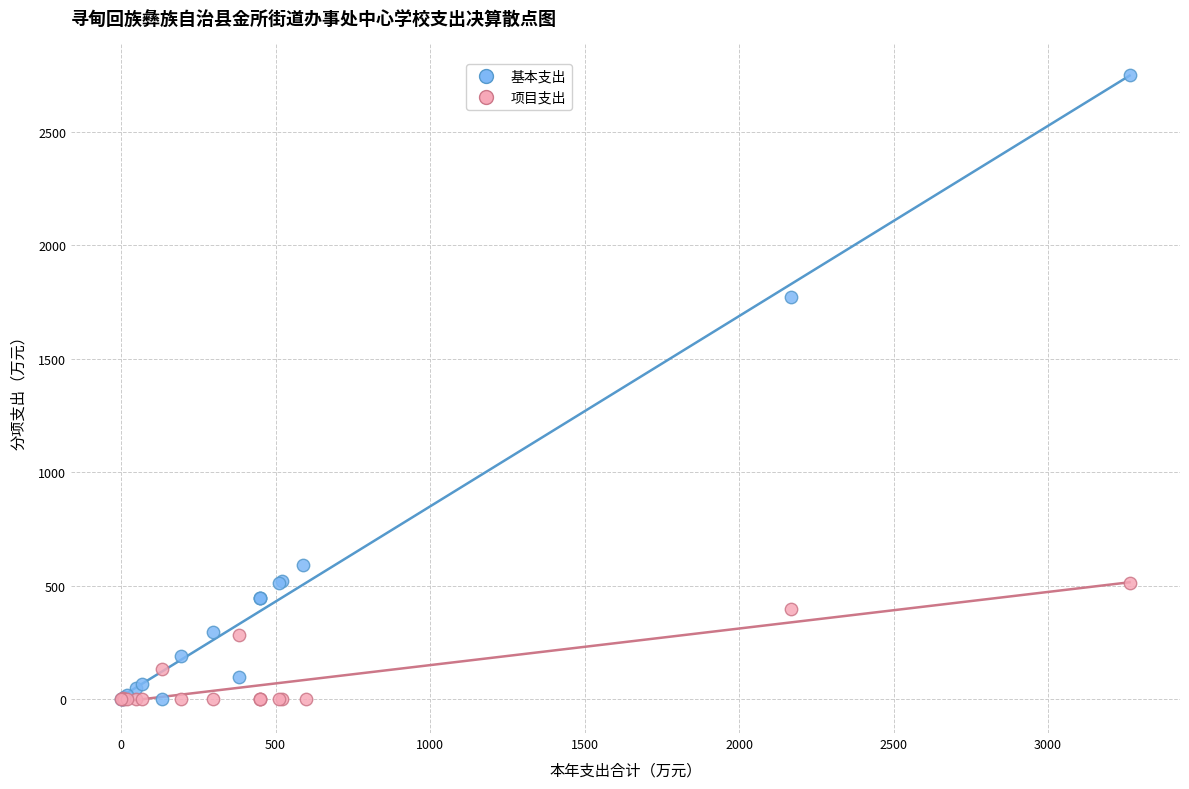

What are all the series names shown in the legend?

基本支出, 项目支出